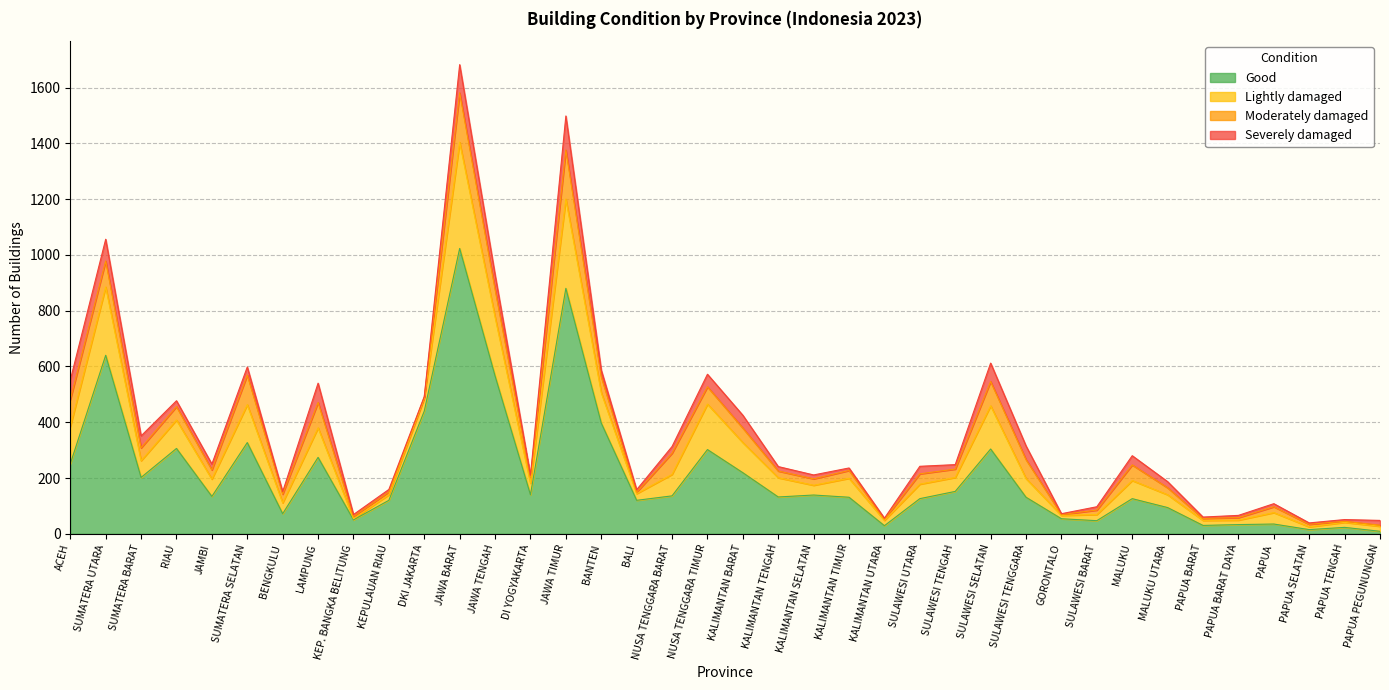

At which category does Good reach its first local valley?

SUMATERA BARAT